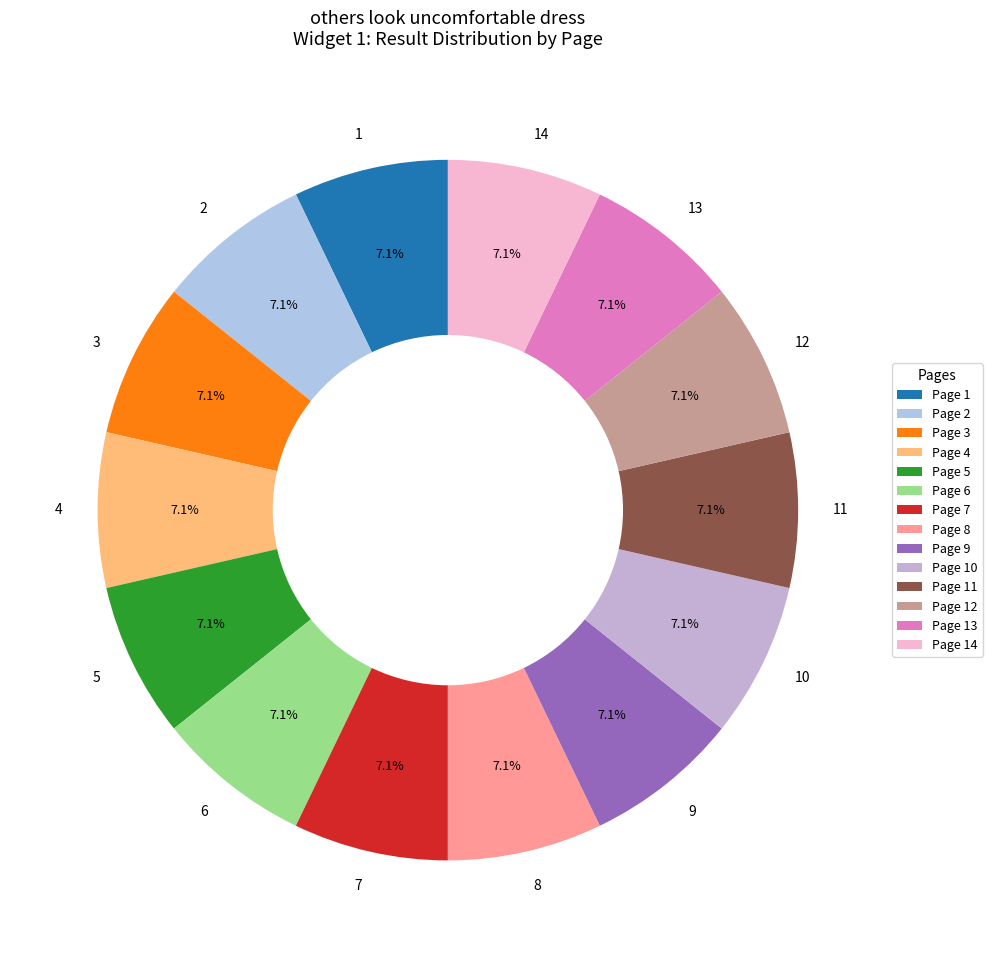

Is there a majority slice in this chart?

No